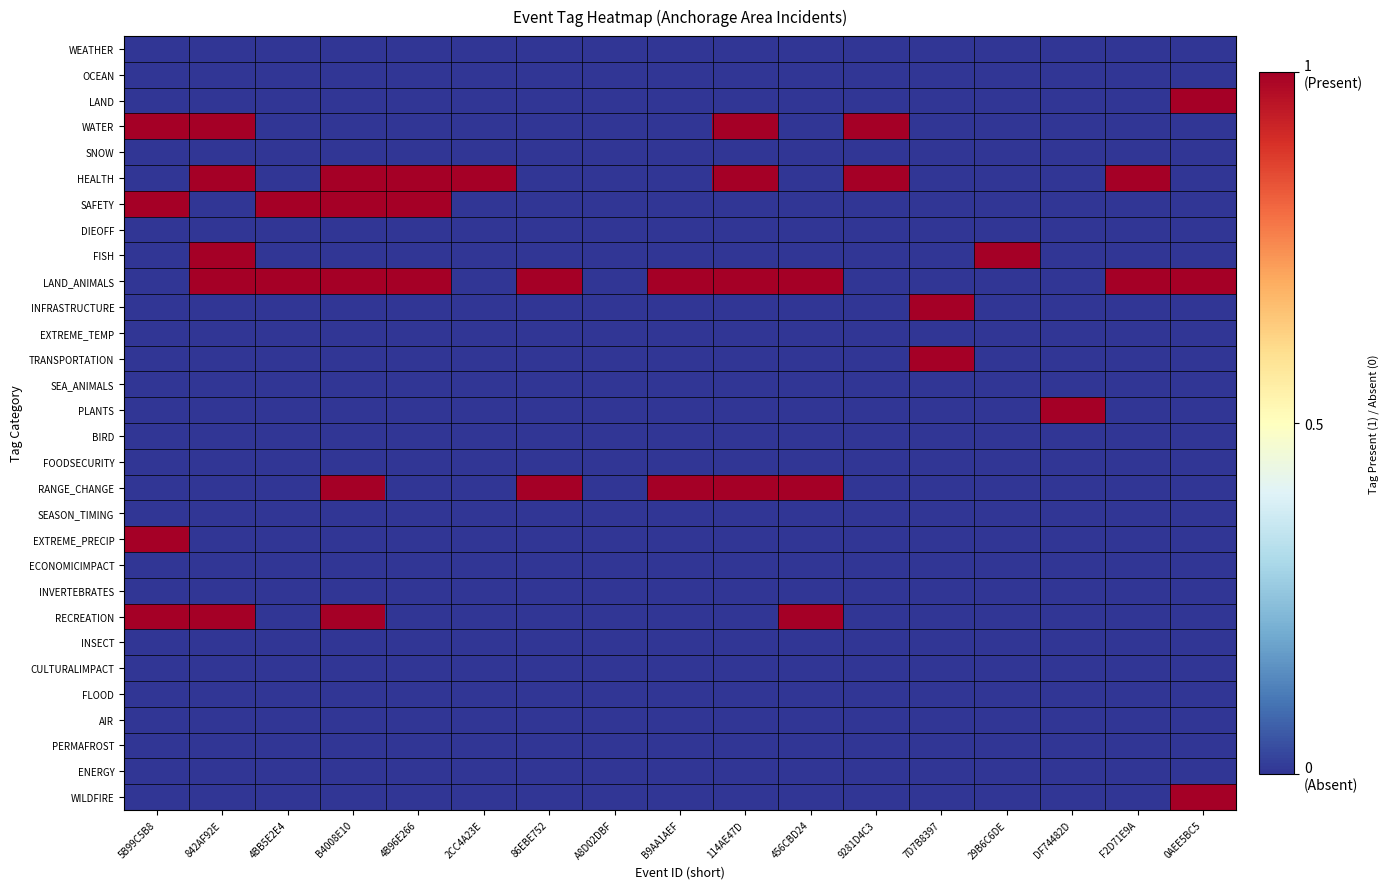

How many series are shown in this chart?

30